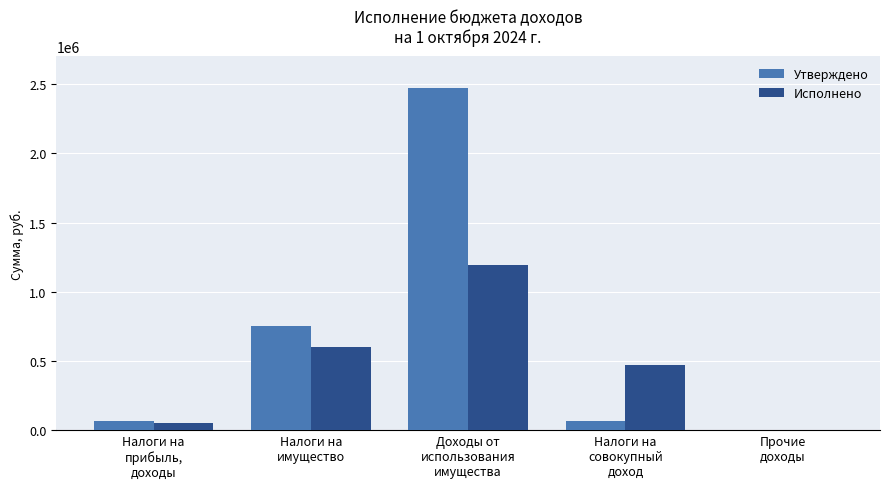

What is the greatest value displayed?

2468800.0